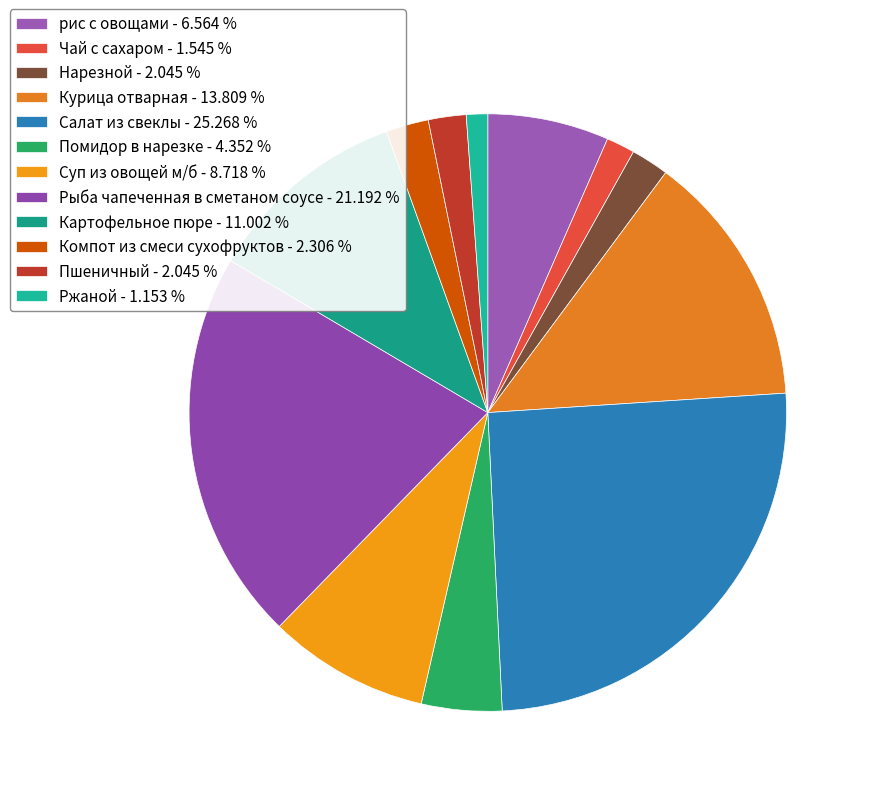

Rank the categories by value from highest to lowest.

Салат из свеклы, Рыба чапеченная в сметаном соусе, Курица отварная, Картофельное пюре, Суп из овощей м/б, рис с овощами, Помидор в нарезке, Компот из смеси сухофруктов, Нарезной, Пшеничный, Чай с сахаром, Ржаной